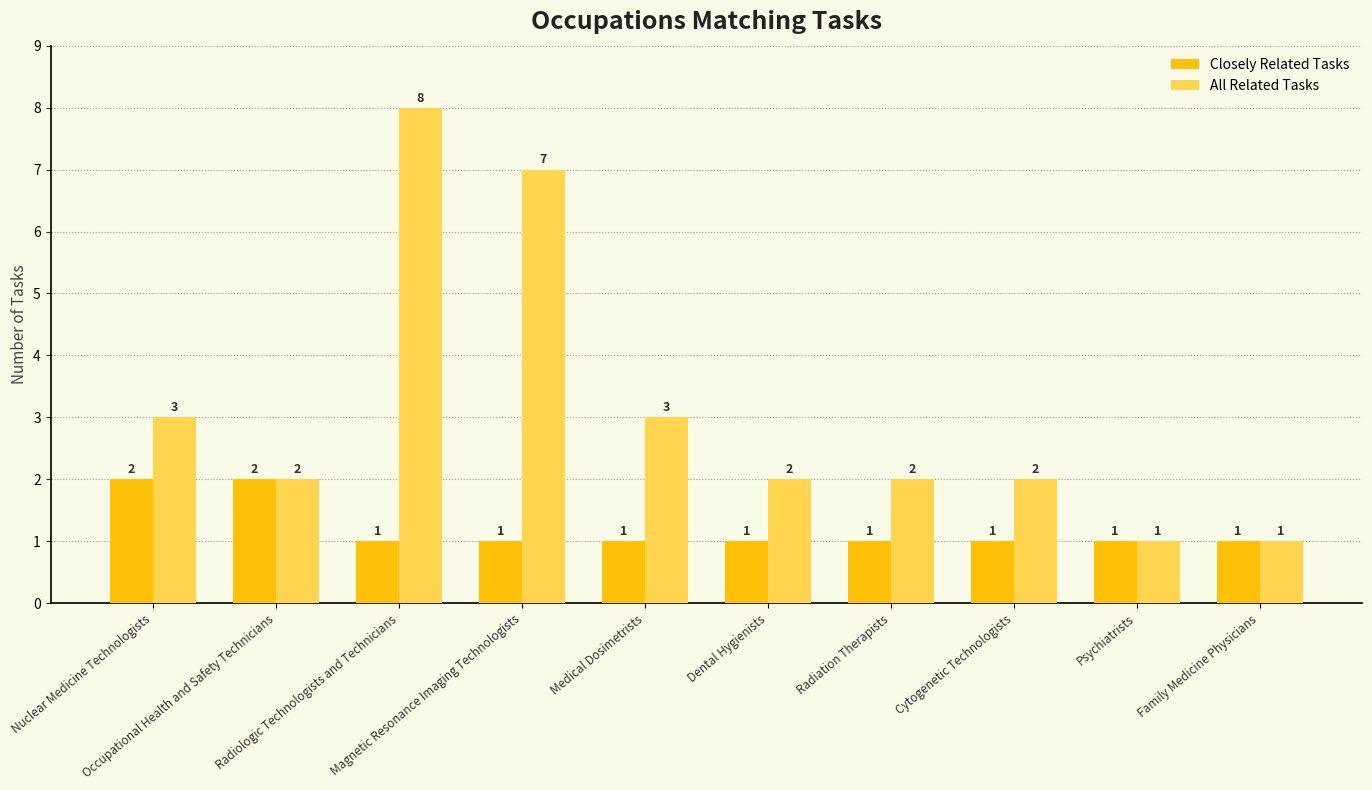

Rank the series at Nuclear Medicine Technologists from lowest to highest value.

Closely Related Tasks, All Related Tasks